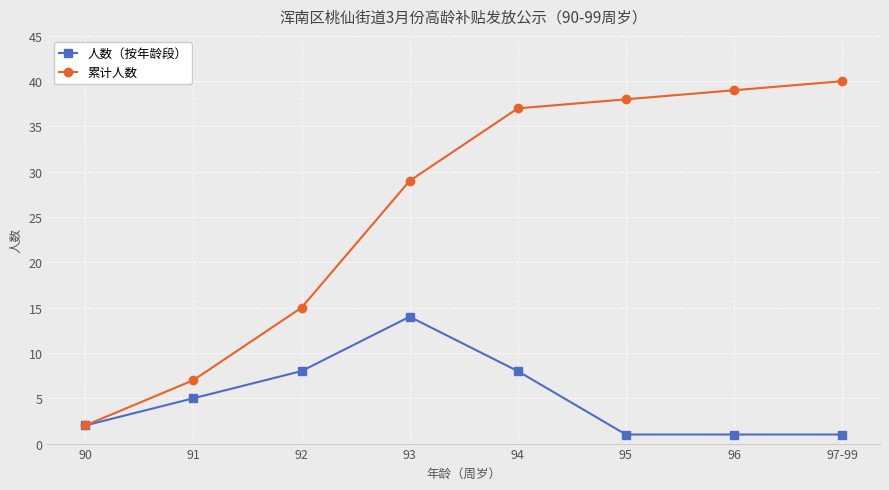

Between 91 and 96, which series saw the biggest shift?

累计人数